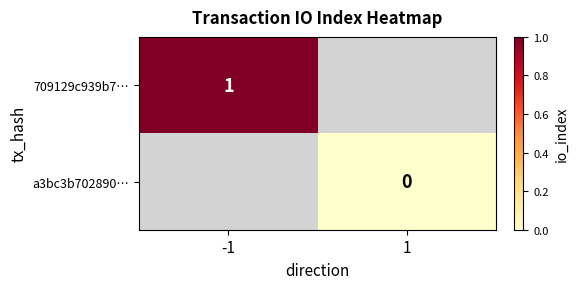

Is it true that 709129c939b7… equals 0 at -1?

False